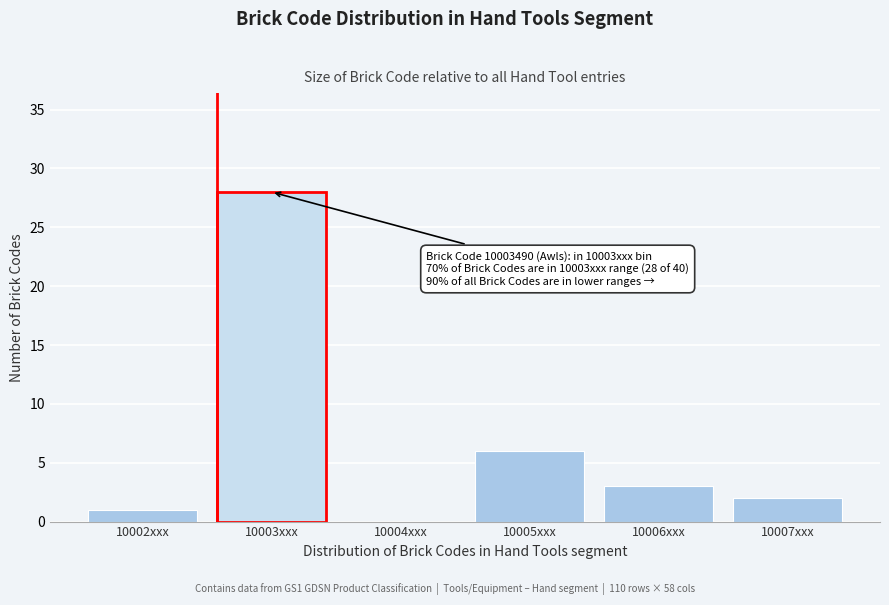

Reading left to right, list all the values displayed in this chart.

10002xxx=1	10003xxx=28	10004xxx=0	10005xxx=6	10006xxx=3	10007xxx=2